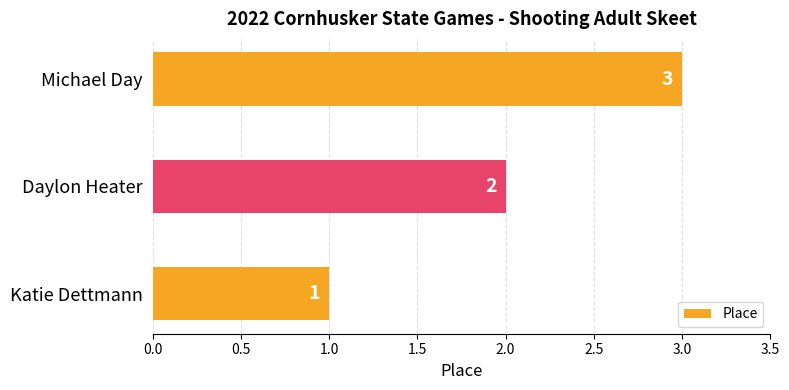

How many data points does each series have?

3